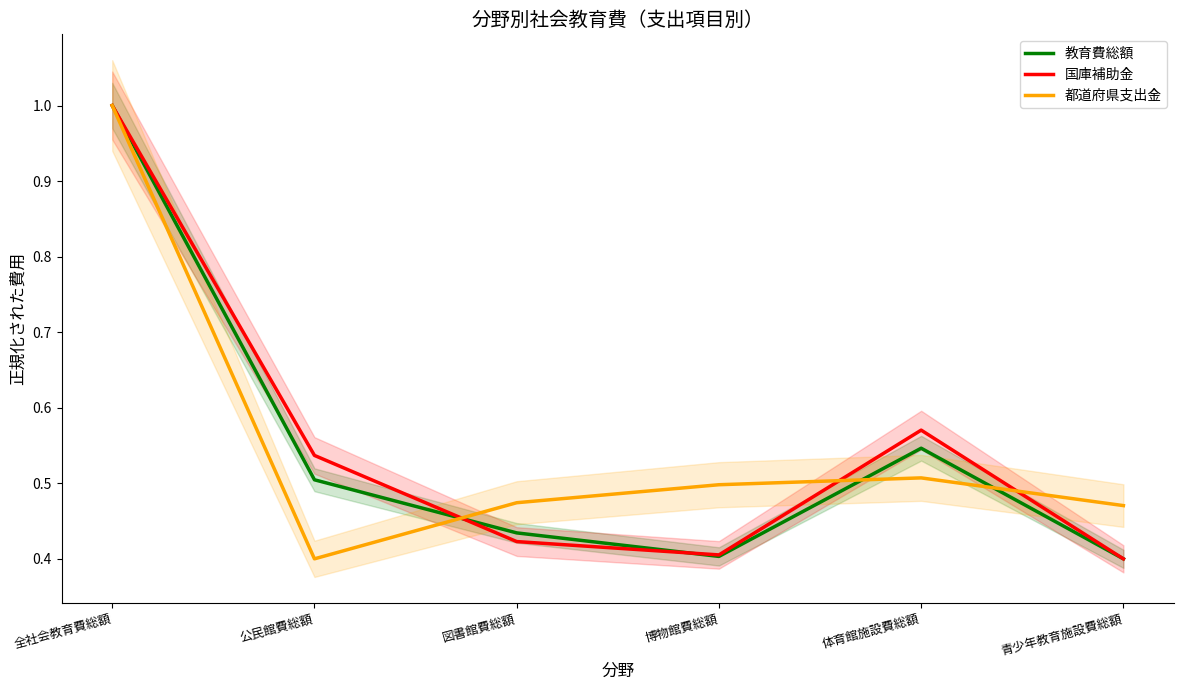

Which label corresponds to the largest value in the chart?

全社会教育費総額